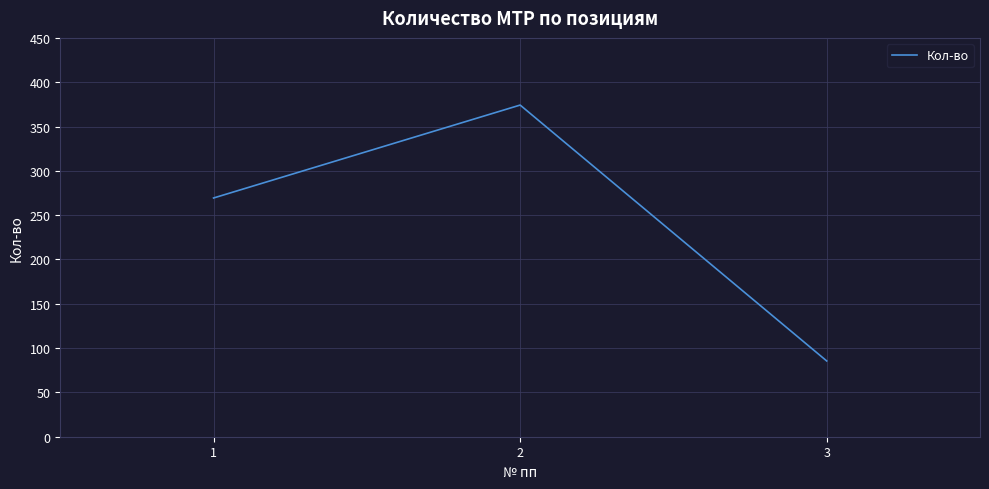

What is the sum of the values at 2 and 1?

643.6